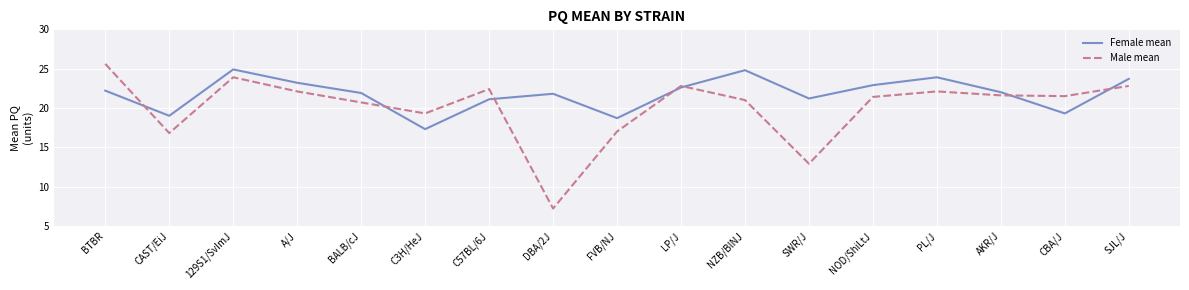

Between which two adjacent categories do Male mean and Female mean first intersect?

BTBR and CAST/EiJ